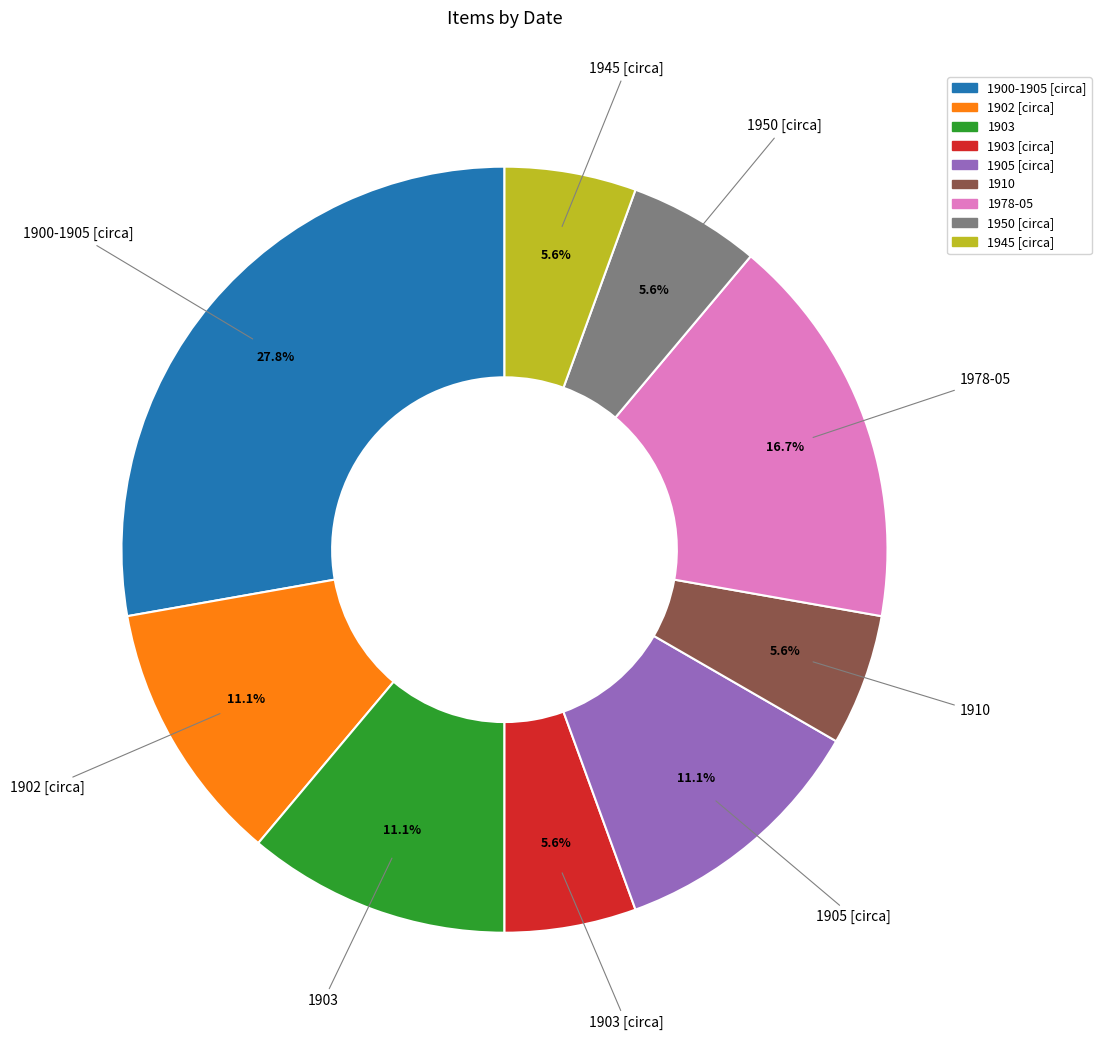

Does any single category account for the majority?

No